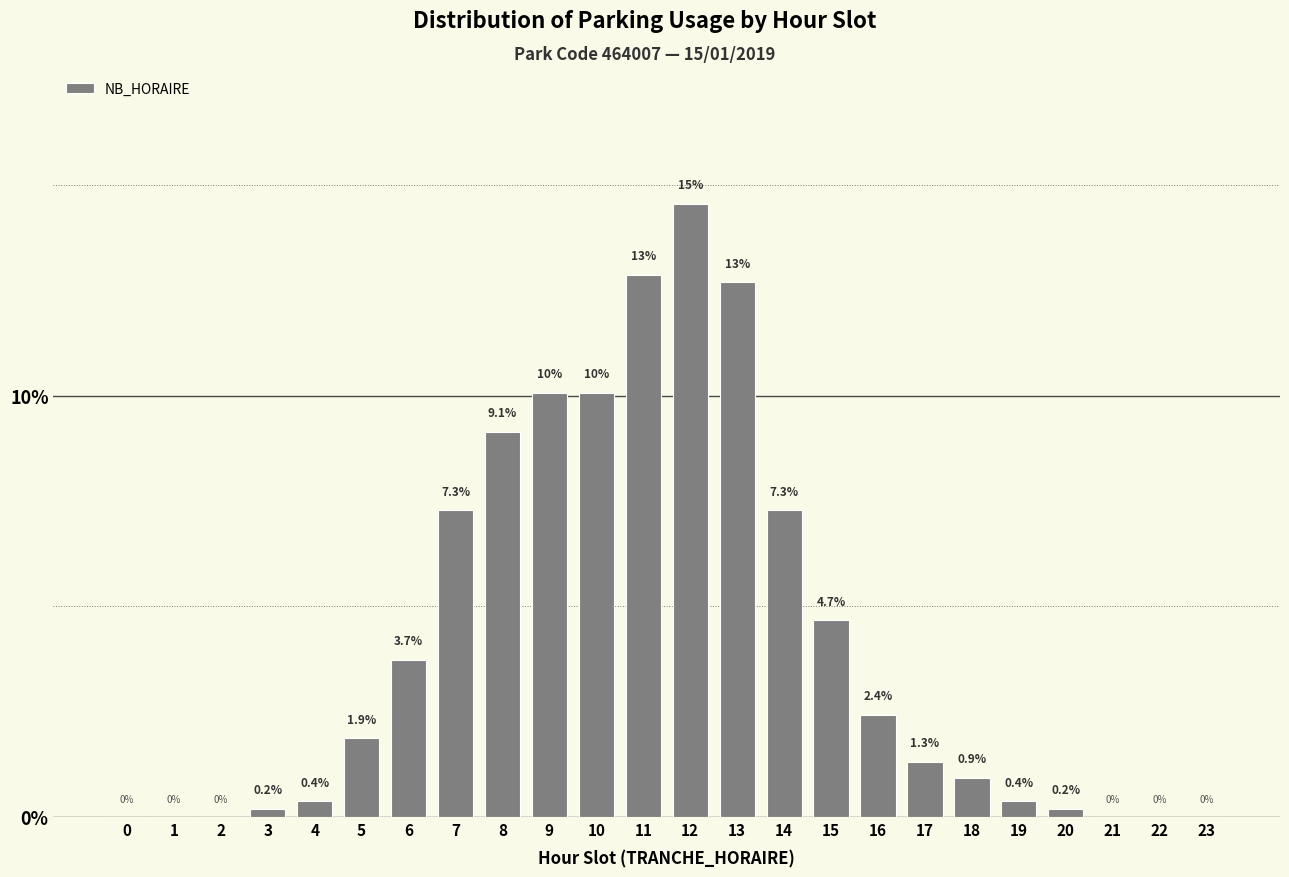

Reading right to left, transcribe all the data shown in this chart.

23=0.0	22=0.0	21=0.0	20=0.2	19=0.4	18=0.9	17=1.3	16=2.4	15=4.7	14=7.3	13=12.7	12=14.6	11=12.9	10=10.1	9=10.1	8=9.1	7=7.3	6=3.7	5=1.9	4=0.4	3=0.2	2=0.0	1=0.0	0=0.0